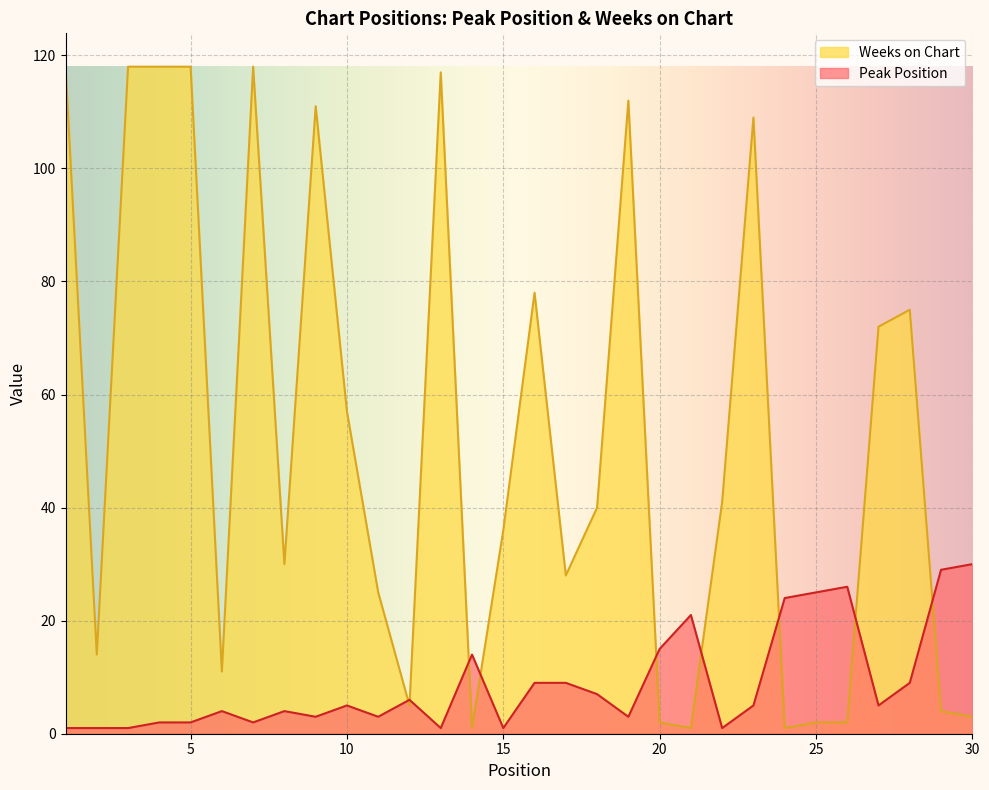

In Weeks on Chart, how many points are higher than both neighbors (excluding endpoints)?

7